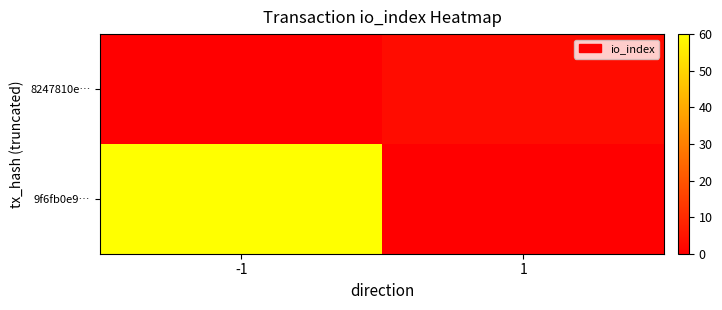

At 1, list the series in order from largest to smallest.

8247810e…, 9f6fb0e9…